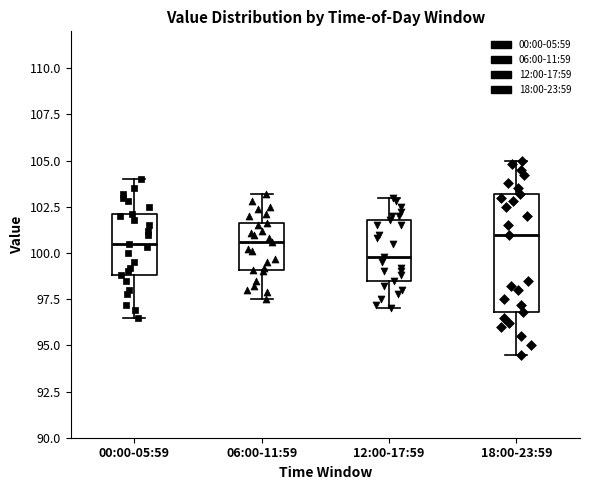

Where does the upper whisker of the box for 18:00-23:59 end on the y-axis? The values are not printed on the chart, so give them approximately, as read against the axis.

105.0